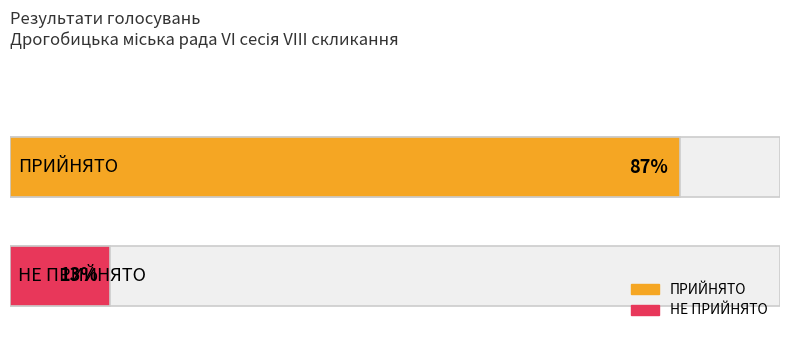

What is the difference between the maximum and minimum values?

74